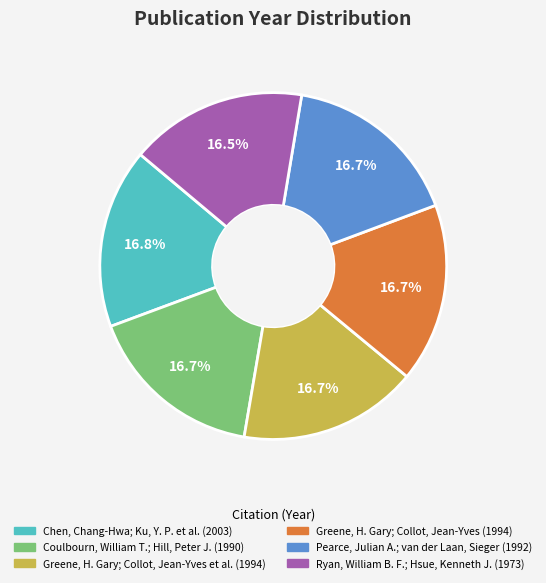

Does any single category account for the majority?

No